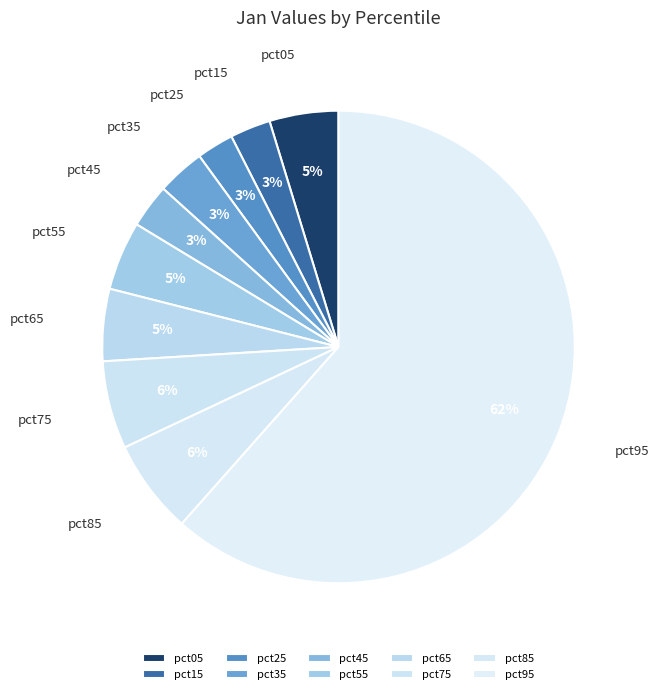

To the nearest percent, what is the average slice percentage?

10%